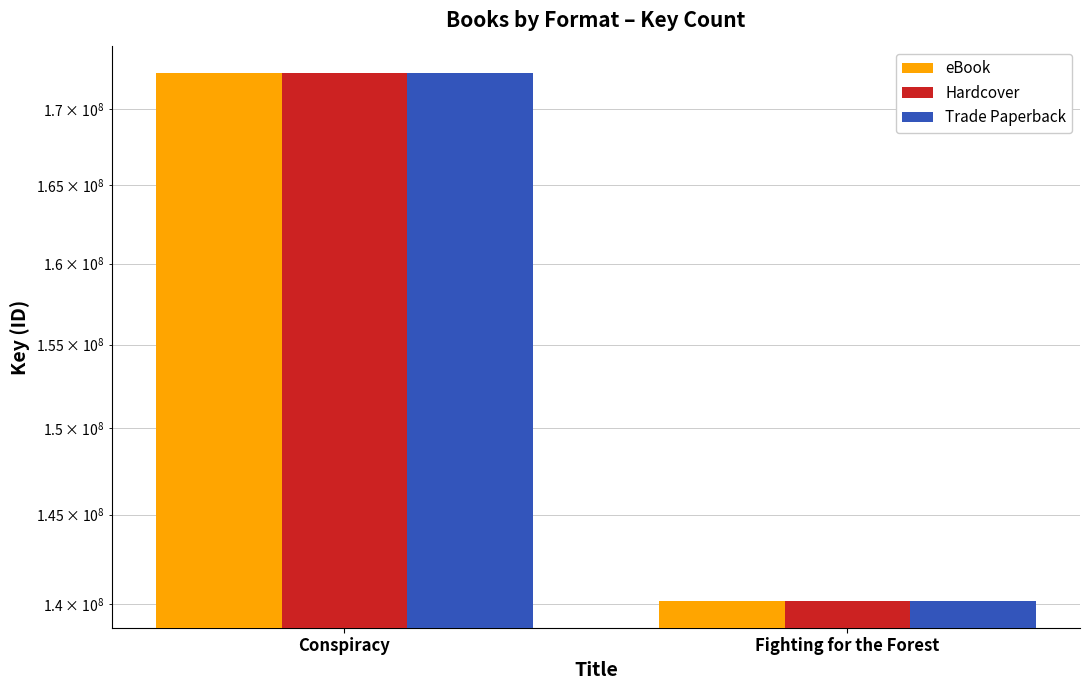

What is the sum of all eBook values?

312576103